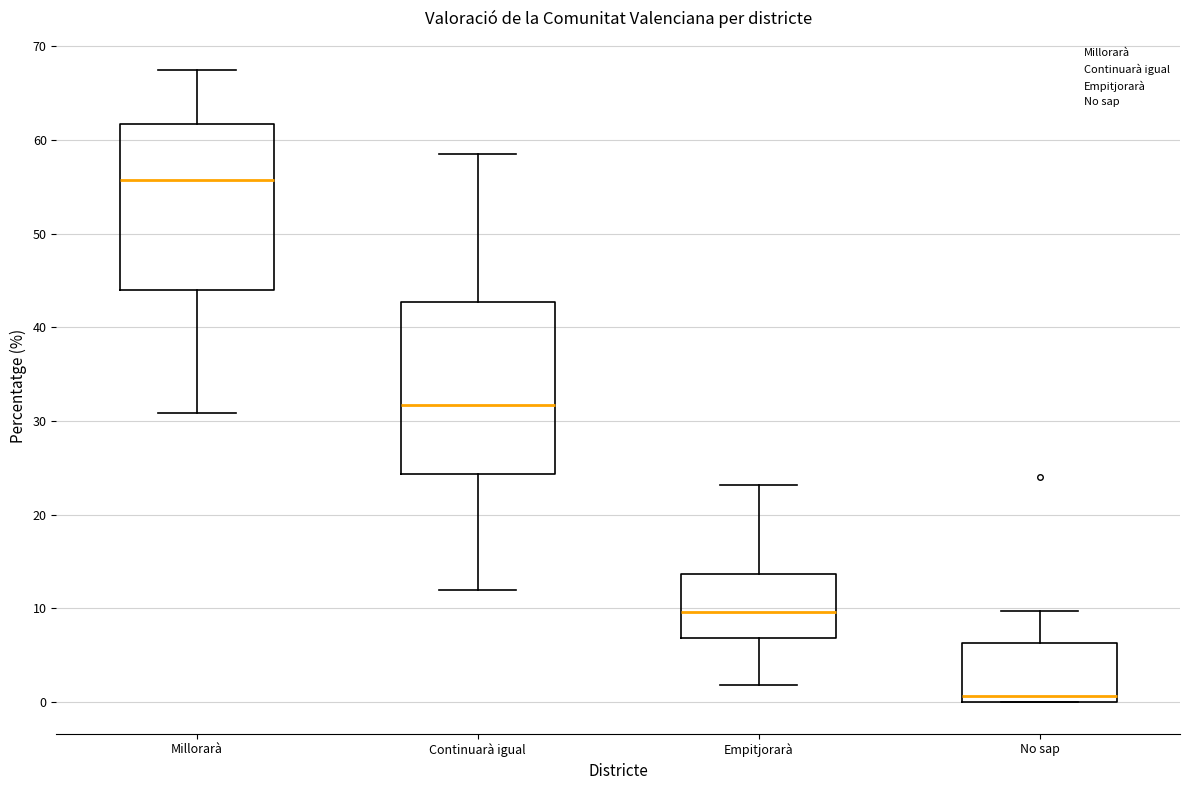

Which box has the lowest median line?

No sap